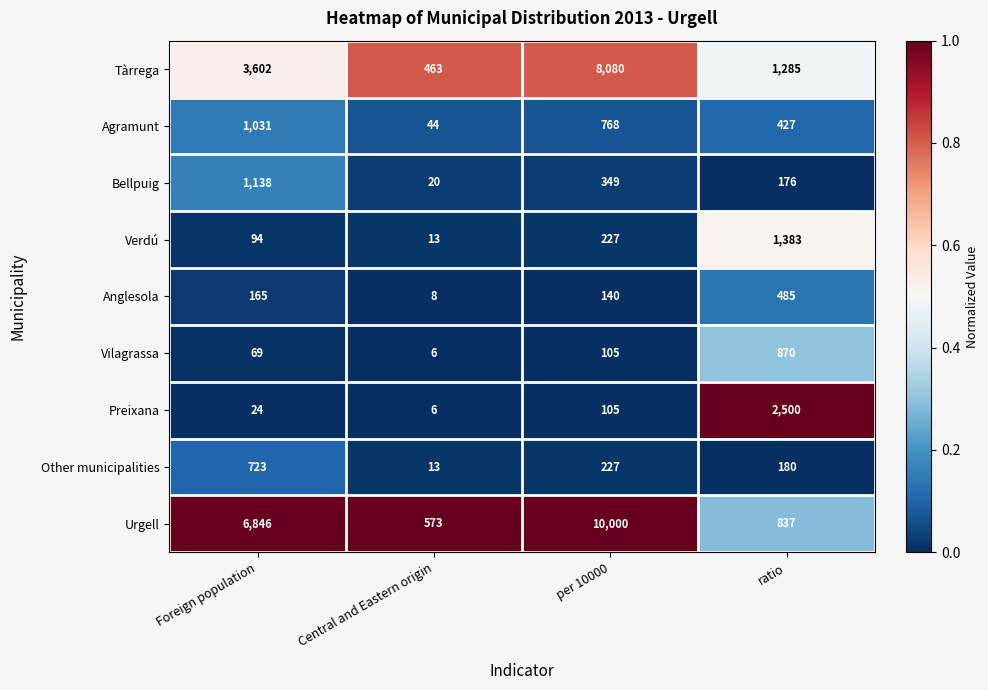

How many categories are shown in the chart?

4